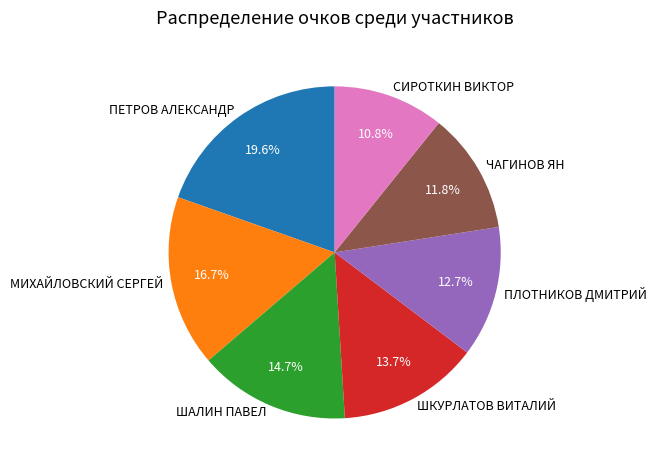

Does ПЕТРОВ АЛЕКСАНДР account for over 50% of the chart?

No